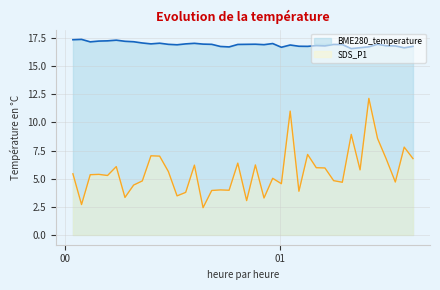

What is the value of the SDS_P1 point at the 26th from the left?

11.0